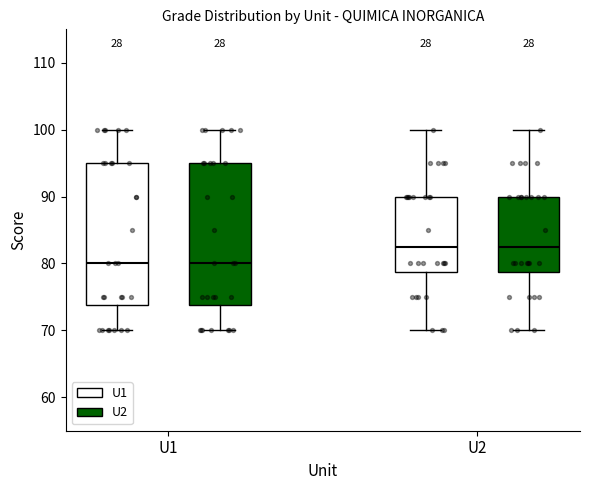

Reading left to right, read every box against the y-axis: the position of its median line, the range the box covers, and the ends of its whiskers. The values are not printed on the chart, so give them approximately, as read against the axis.

U1 (U1): median 80, box 74 to 95, whiskers 70 to 100
U1 (U2): median 80, box 74 to 95, whiskers 70 to 100
U2 (U1): median 83, box 79 to 90, whiskers 70 to 100
U2 (U2): median 83, box 79 to 90, whiskers 70 to 100